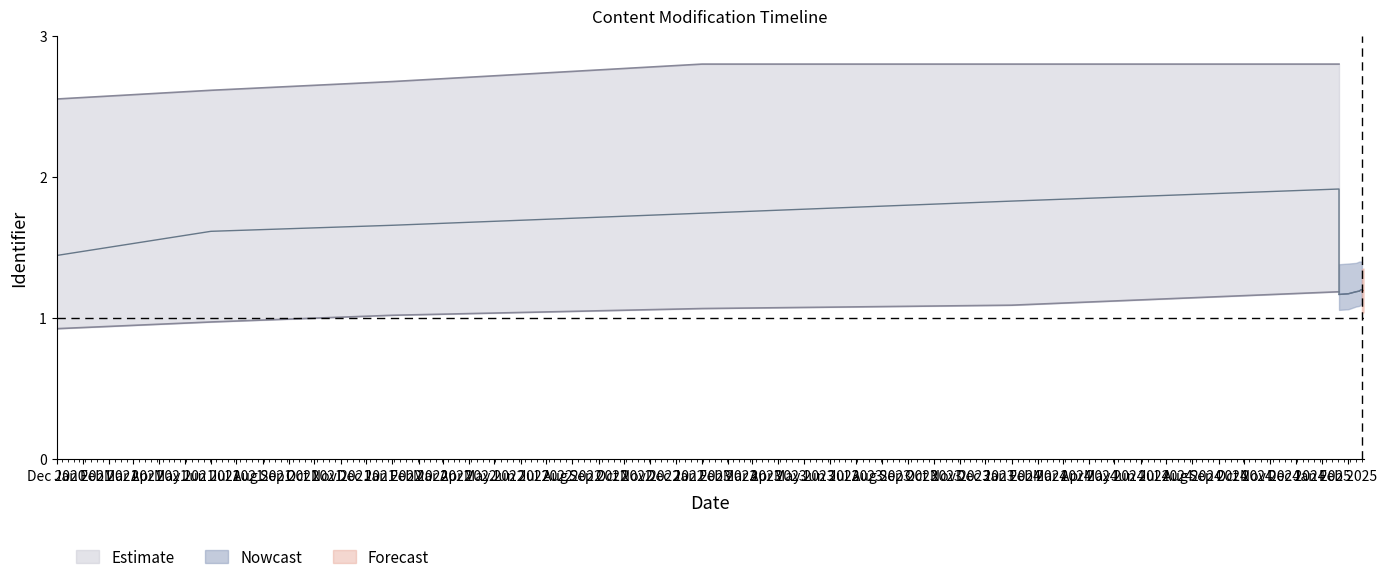

What is the difference between the highest and lowest values at Dec 2020?

1.4